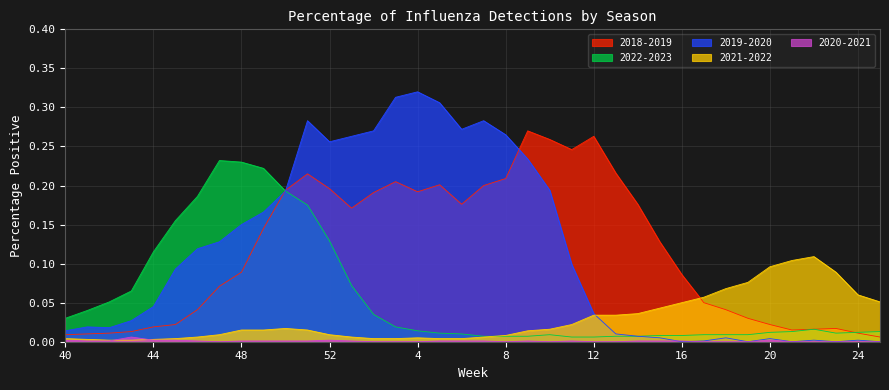

At which category does the chart reach its peak across all series?

4